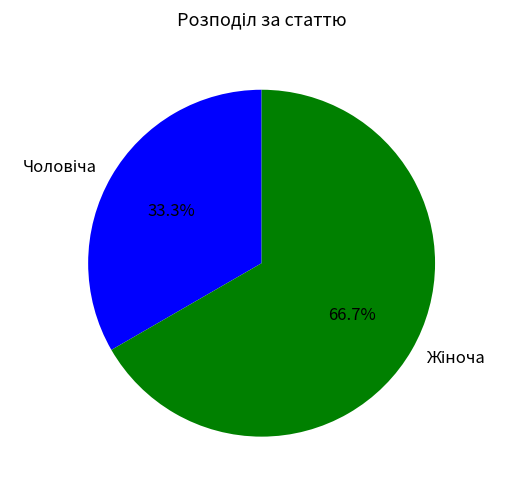

Is there a majority slice in this chart?

Yes